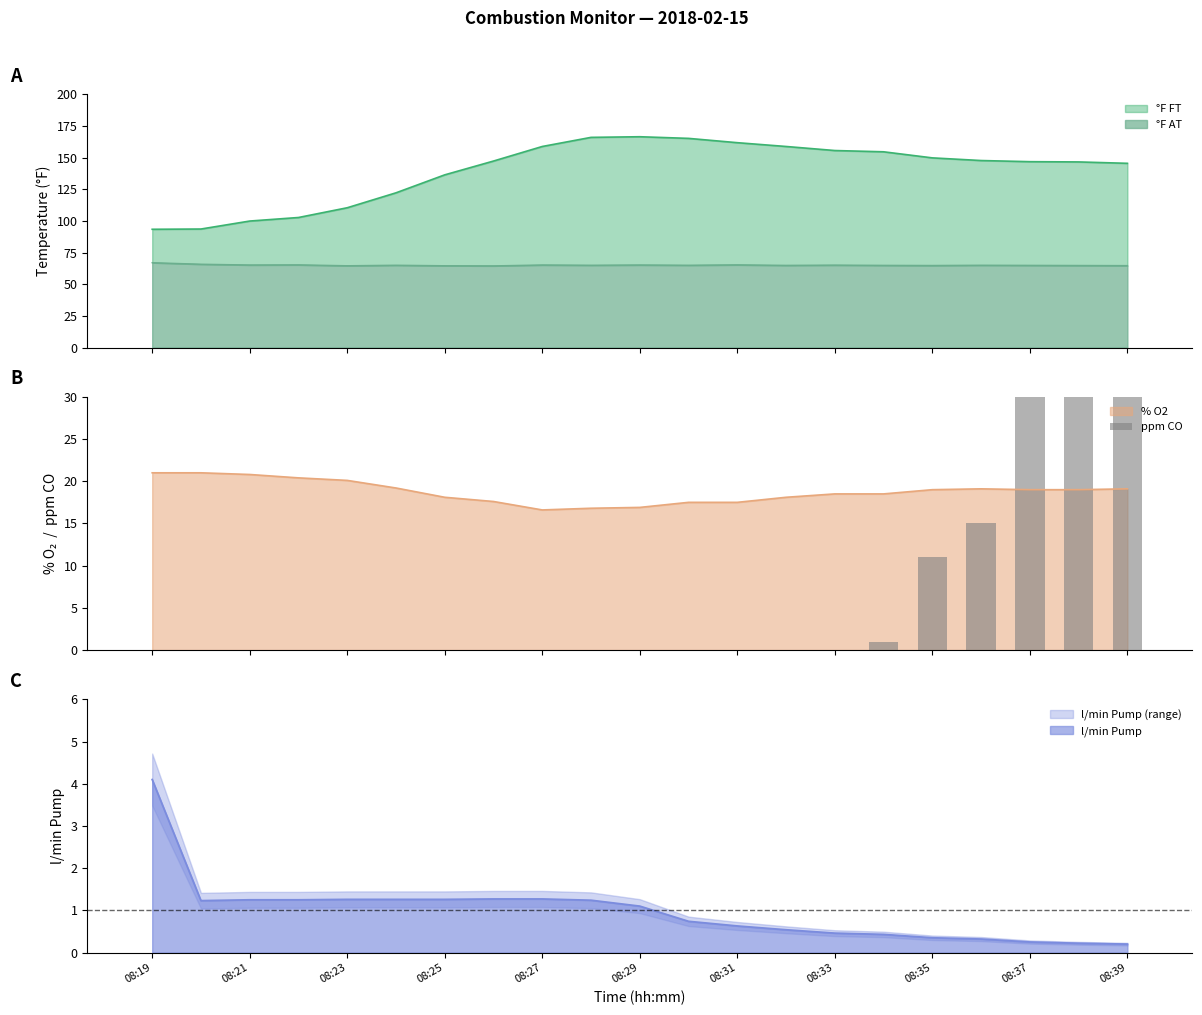

True or false: l/min Pump has a value of 5.4 at 08:19.

False